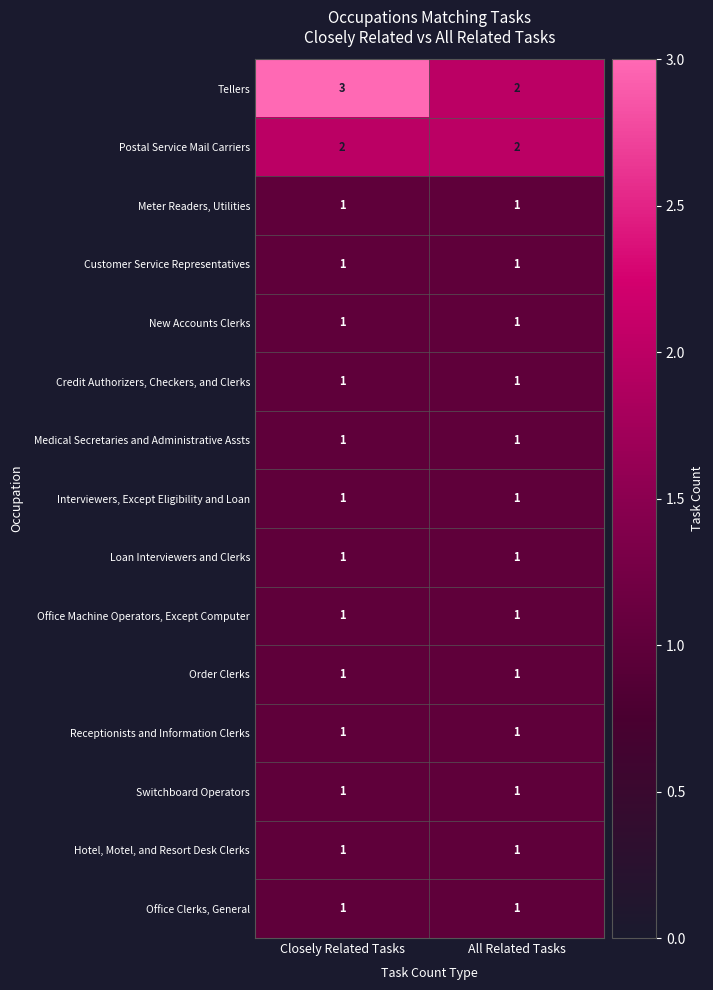

Between Closely Related Tasks and All Related Tasks, which series saw the biggest shift?

Tellers